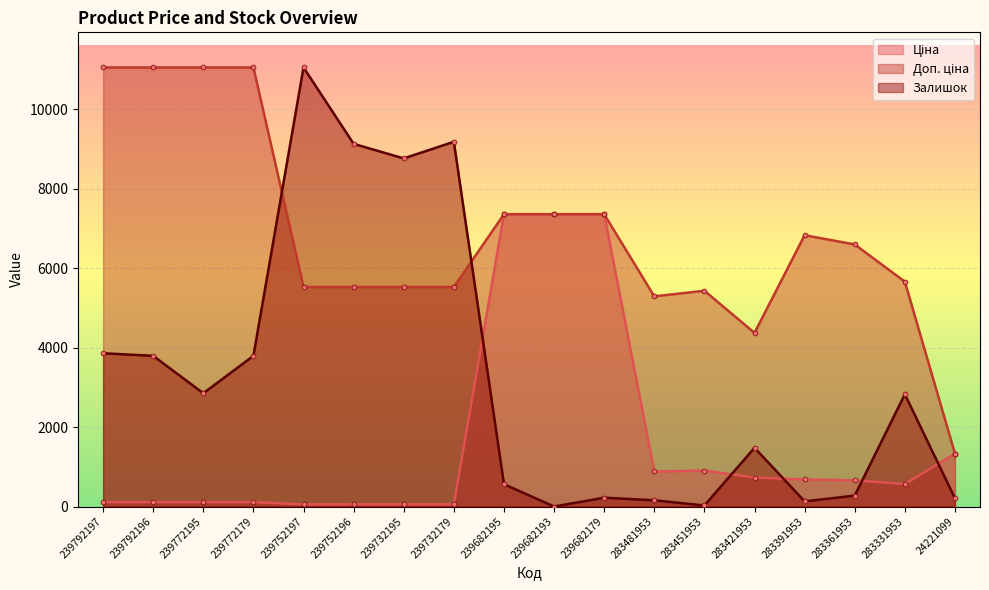

Reading left to right, transcribe all the data shown in this chart.

Ціна: 239792197=110.5	239792196=110.5	239772195=110.5	239772179=110.5	239752197=55.3	239752196=55.3	239732195=55.3	239732179=55.3	239682195=7360.2	239682193=7360.2	239682179=7360.2	283481953=882.1	283451953=905.5	283421953=728.8	283391953=683.2	283361953=659.8	283331953=566.2	24221099=1332.7
Доп. ціна: 239792197=11055.0	239792196=11055.0	239772195=11055.0	239772179=11055.0	239752197=5528.0	239752196=5528.0	239732195=5528.0	239732179=5528.0	239682195=7360.2	239682193=7360.2	239682179=7360.2	283481953=5292.4	283451953=5432.8	283421953=4372.9	283391953=6831.9	283361953=6597.9	283331953=5662.1	24221099=1333.0
Залишок: 239792197=3859.4	239792196=3794.0	239772195=2852.1	239772179=3794.0	239752197=11055.0	239752196=9131.8	239732195=8765.5	239732179=9184.2	239682195=562.6	239682193=0.0	239682179=222.4	283481953=157.0	283451953=26.2	283421953=1478.4	283391953=130.8	283361953=274.7	283331953=2825.9	24221099=209.3